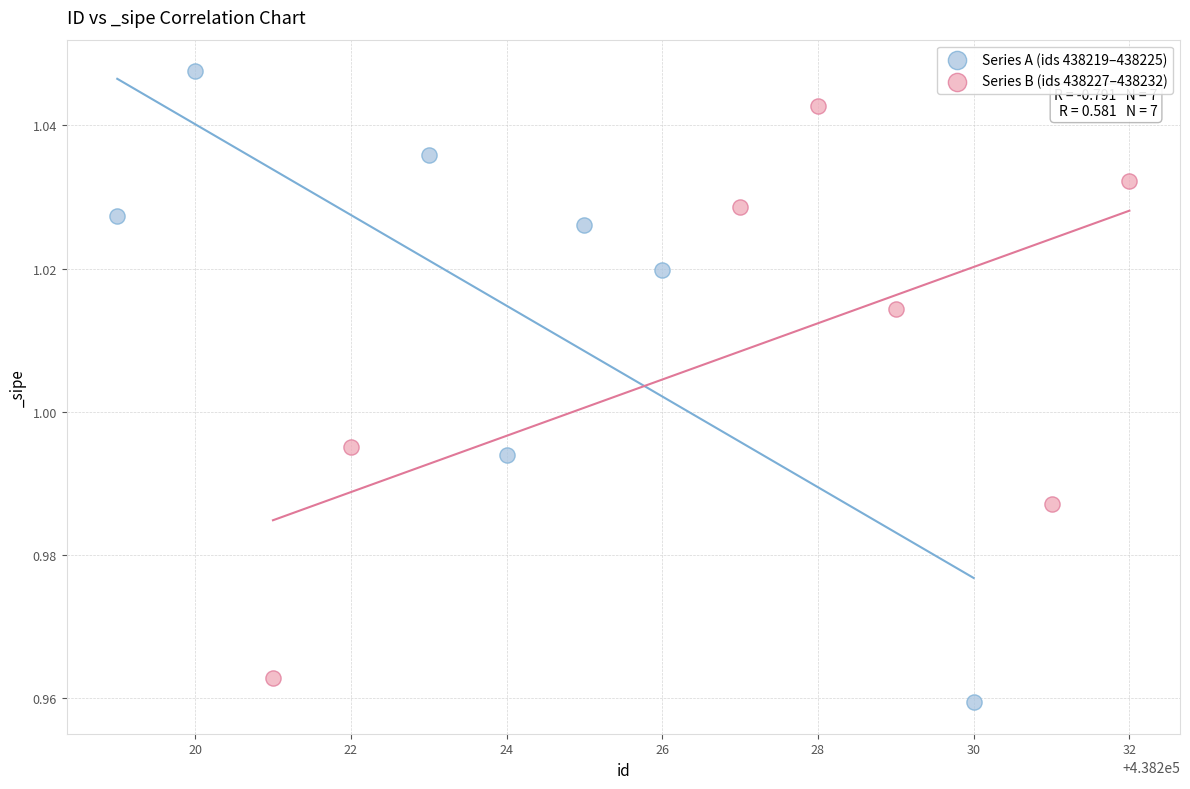

Which series contains the highest Y value?

Series A (ids 438219–438225)